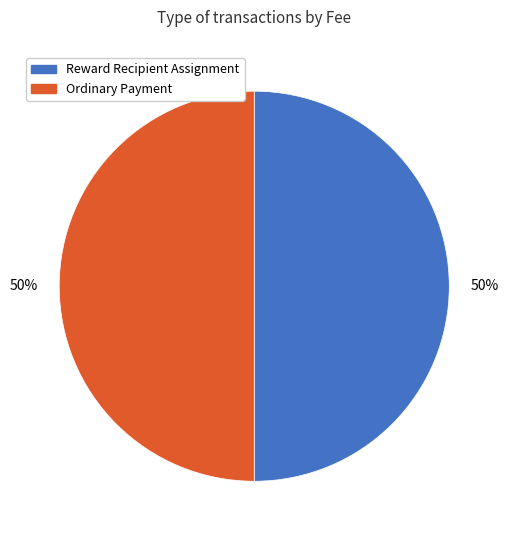

To the nearest percent, what is the average slice percentage?

50%